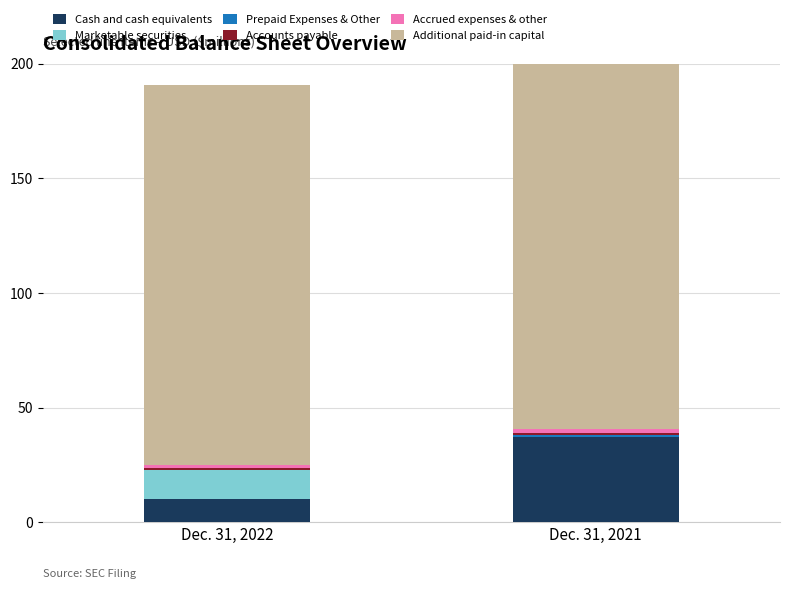

Reading left to right, list all the values displayed in this chart.

Cash and cash equivalents: 10113706	37313558
Marketable securities: 12408940	0
Prepaid Expenses & Other: 112406	510015
Accounts payable: 1127782	947495
Accrued expenses & other: 1289554	1980189
Additional paid-in capital: 165847590	164914540